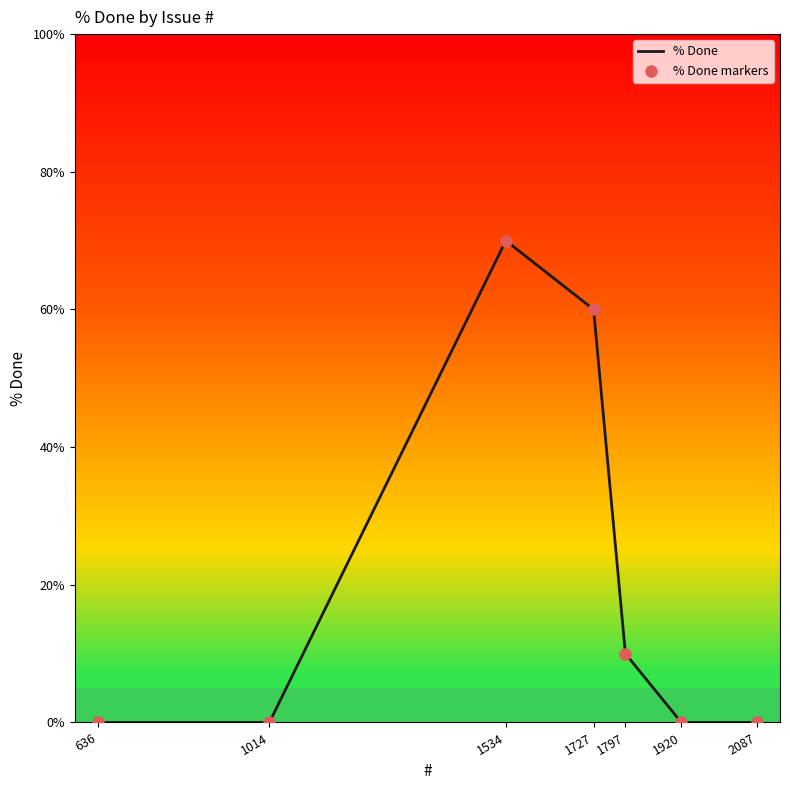

True or false: the data shows 93 at 1727.

False